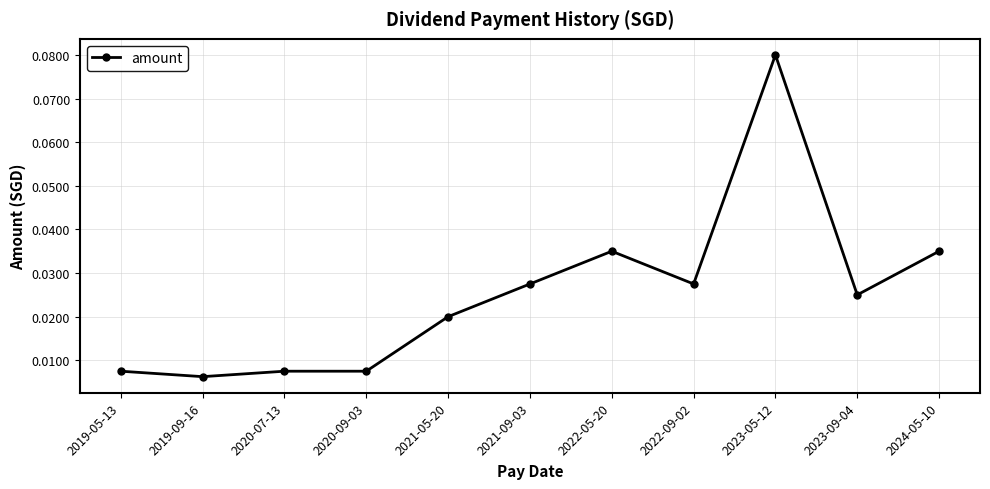

True or false: the data shows 0.1 at 2022-05-20.

False